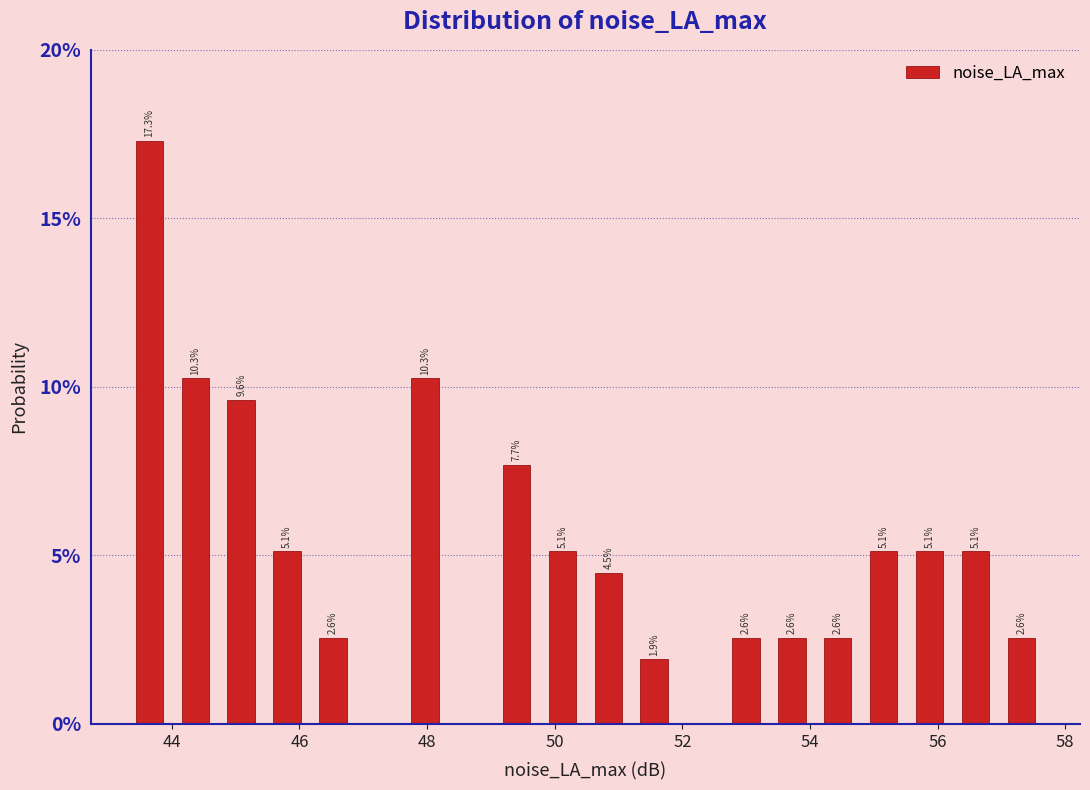

Read against the x-axis, roughly where is the centre of the tallest bar?

43.6